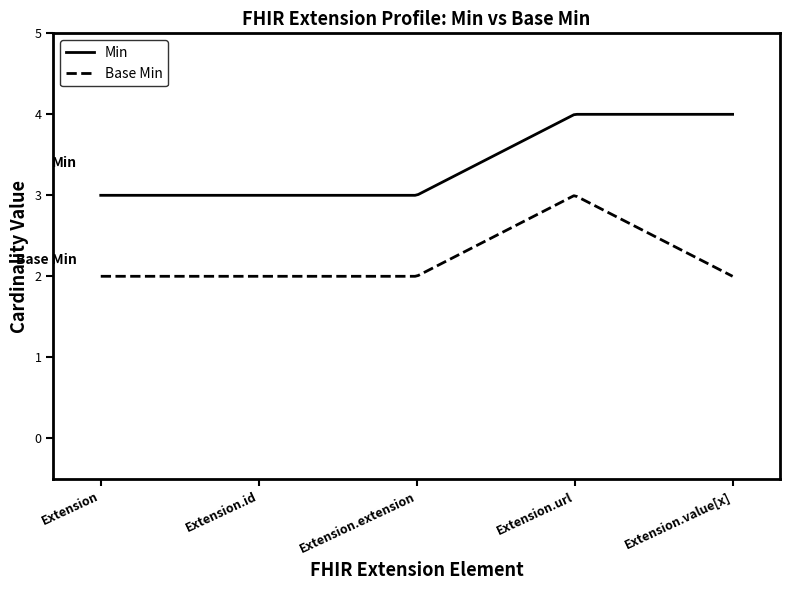

What is the difference between the maximum and minimum values in the Min series?

1.0